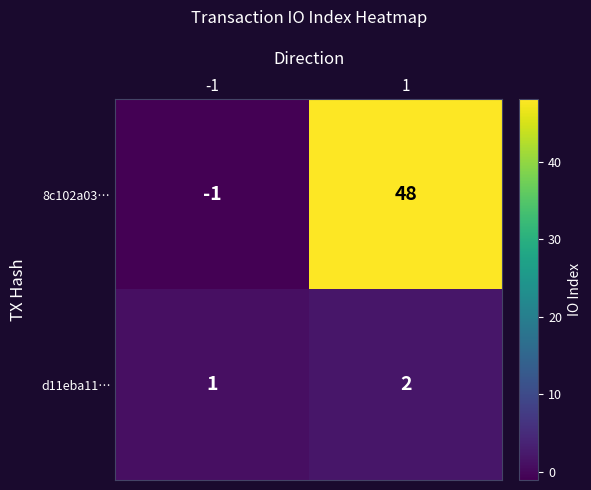

At which category does the chart reach its minimum across all series?

-1